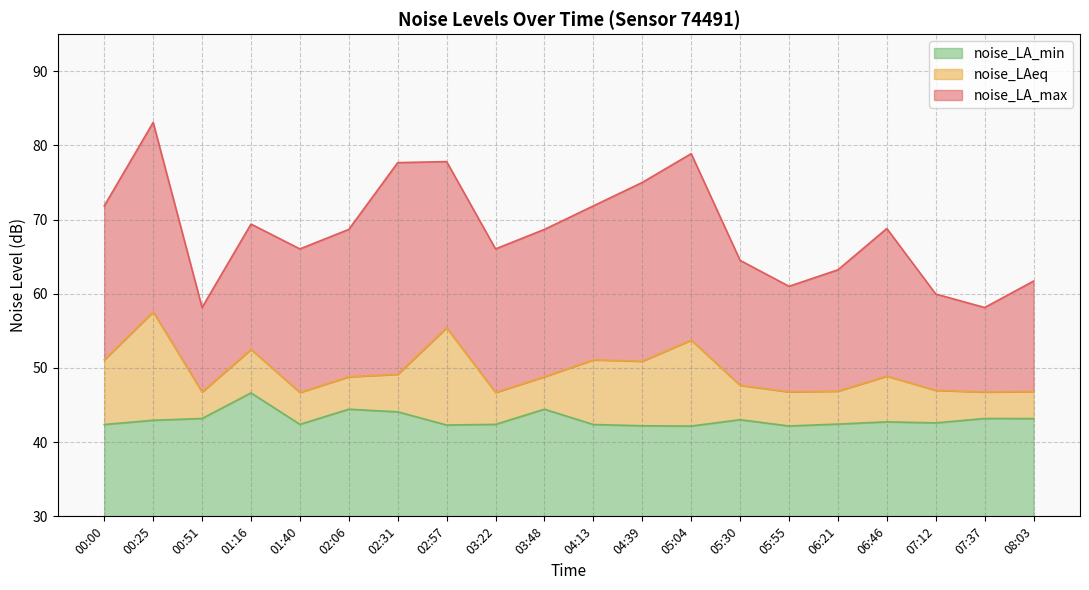

Between 00:00 and 05:30, which series saw the biggest shift?

noise_LA_max